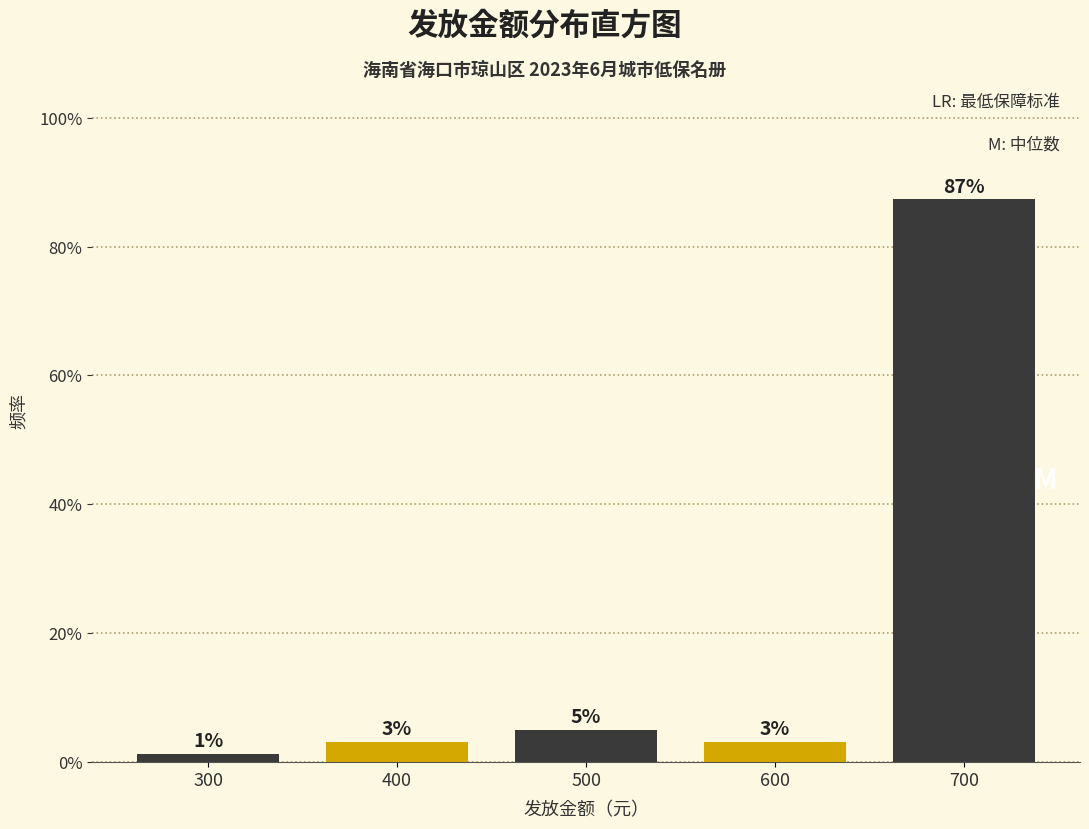

Does the chart contain any negative values?

No